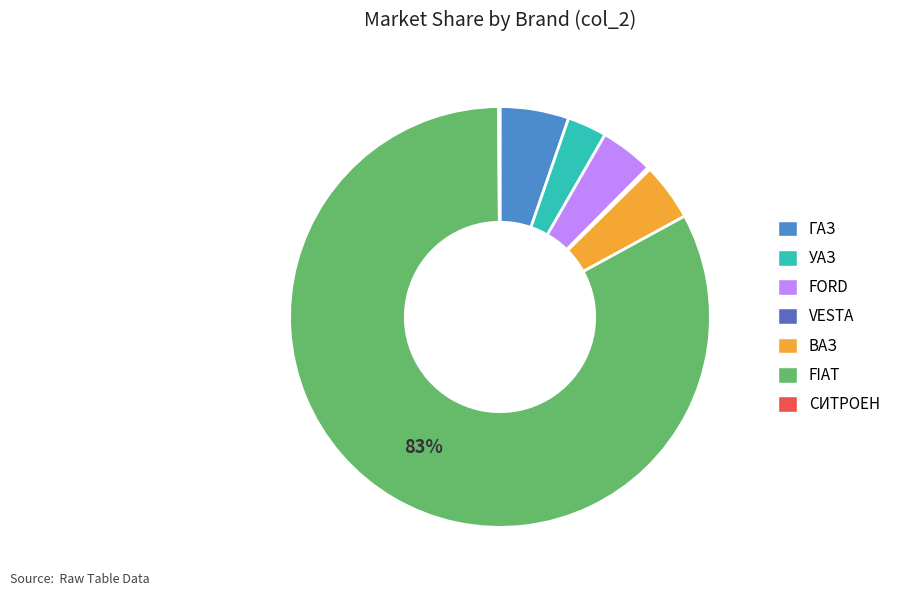

To the nearest percent, what is the difference between the largest and smallest slice percentages?

83%